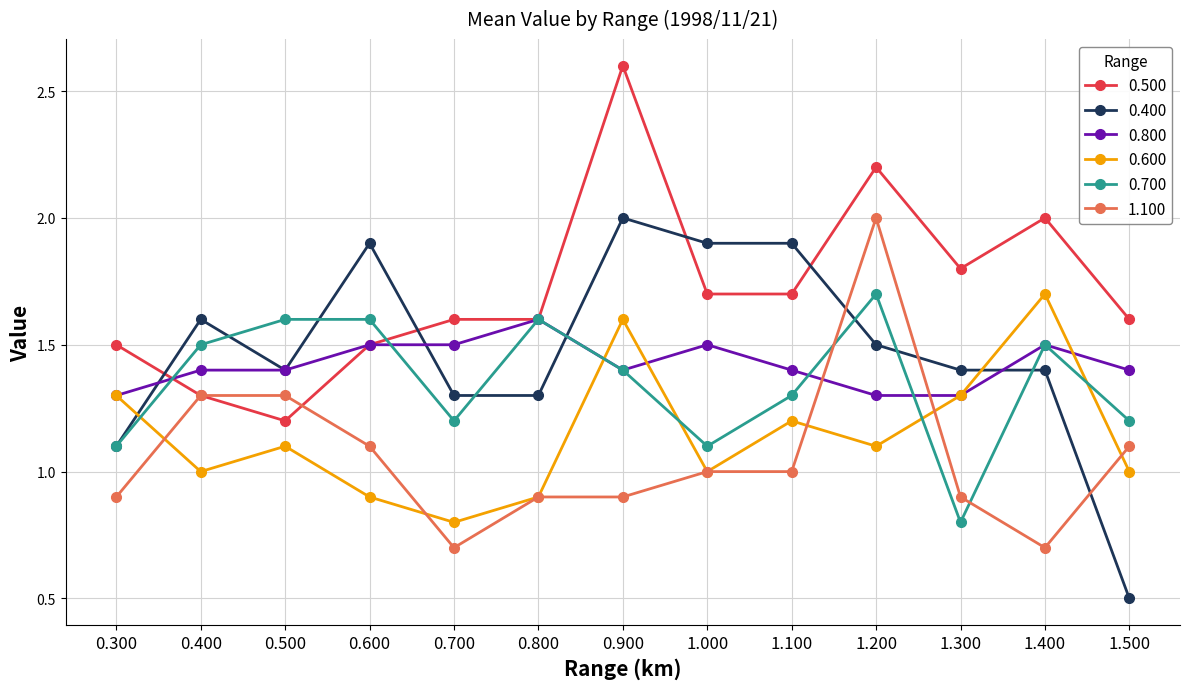

Where is the first local minimum for 0.500?

0.500